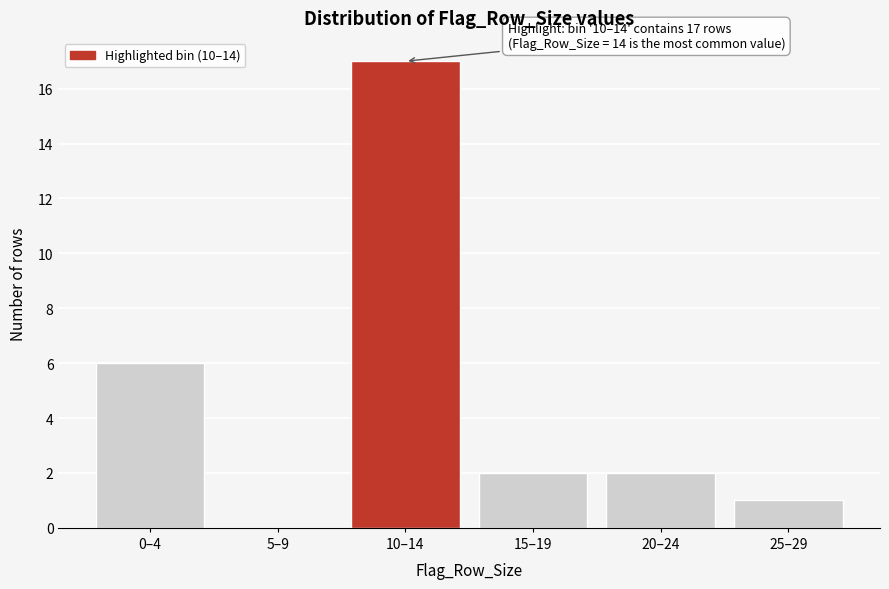

Reading left to right, transcribe all the data shown in this chart.

0–4=6	5–9=0	10–14=17	15–19=2	20–24=2	25–29=1